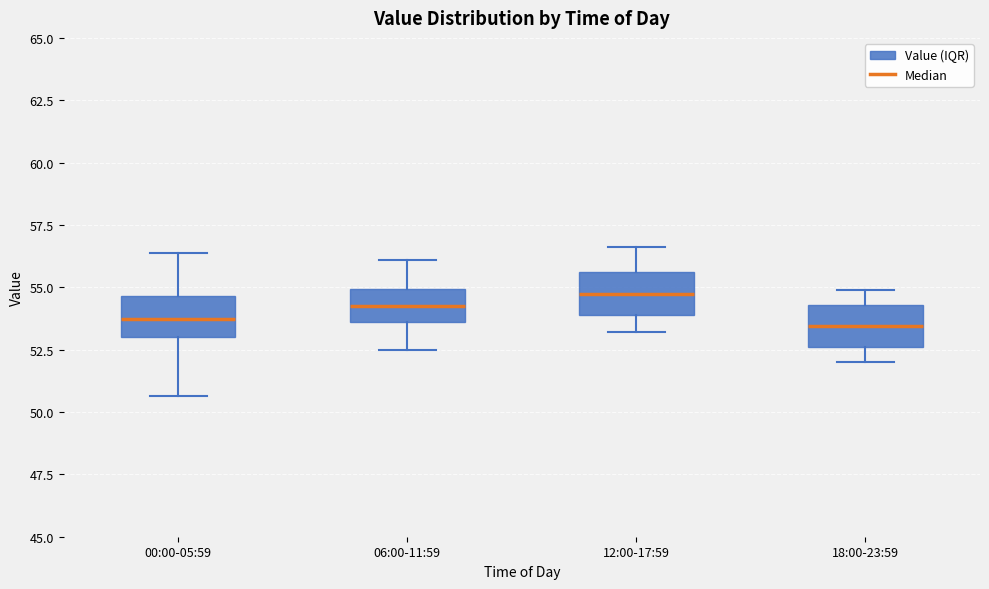

Reading left to right, read every box against the y-axis: the position of its median line, the range the box covers, and the ends of its whiskers. The values are not printed on the chart, so give them approximately, as read against the axis.

00:00-05:59: median 53.5, box 53.0 to 54.5, whiskers 50.5 to 56.5
06:00-11:59: median 54.5, box 53.5 to 55.0, whiskers 52.5 to 56.0
12:00-17:59: median 55.0, box 54.0 to 55.5, whiskers 53.0 to 56.5
18:00-23:59: median 53.5, box 52.5 to 54.5, whiskers 52.0 to 55.0